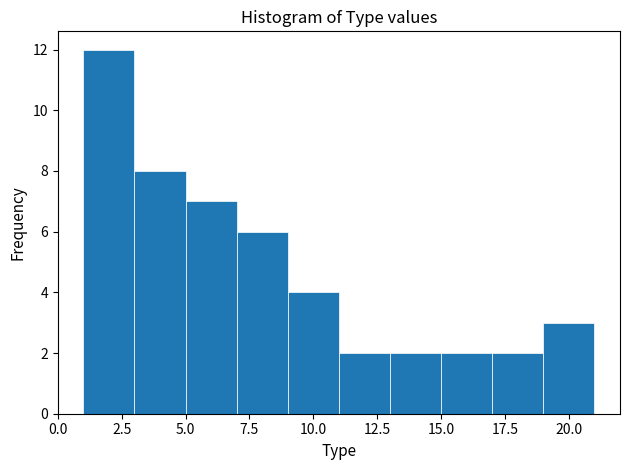

What is the height of the bar covering 5 to 7 on the x-axis? The values are not printed on the chart, so give them approximately, as read against the axis.

7